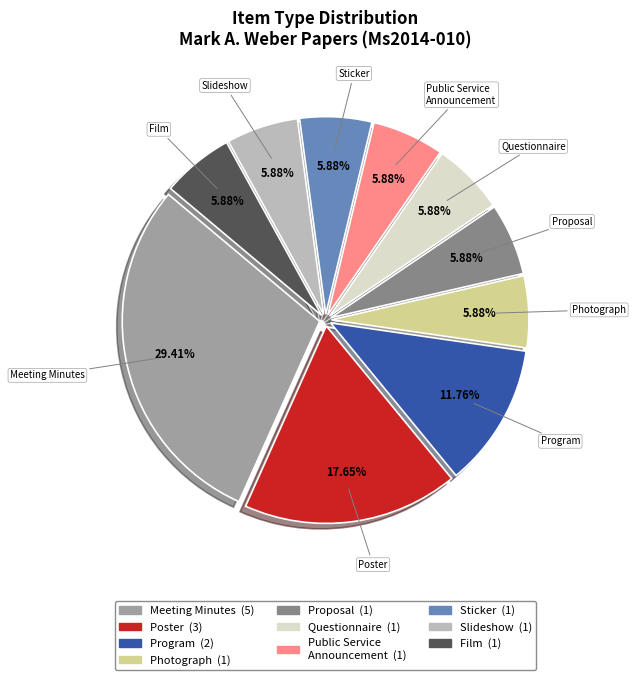

Is Meeting Minutes the majority of the pie?

No